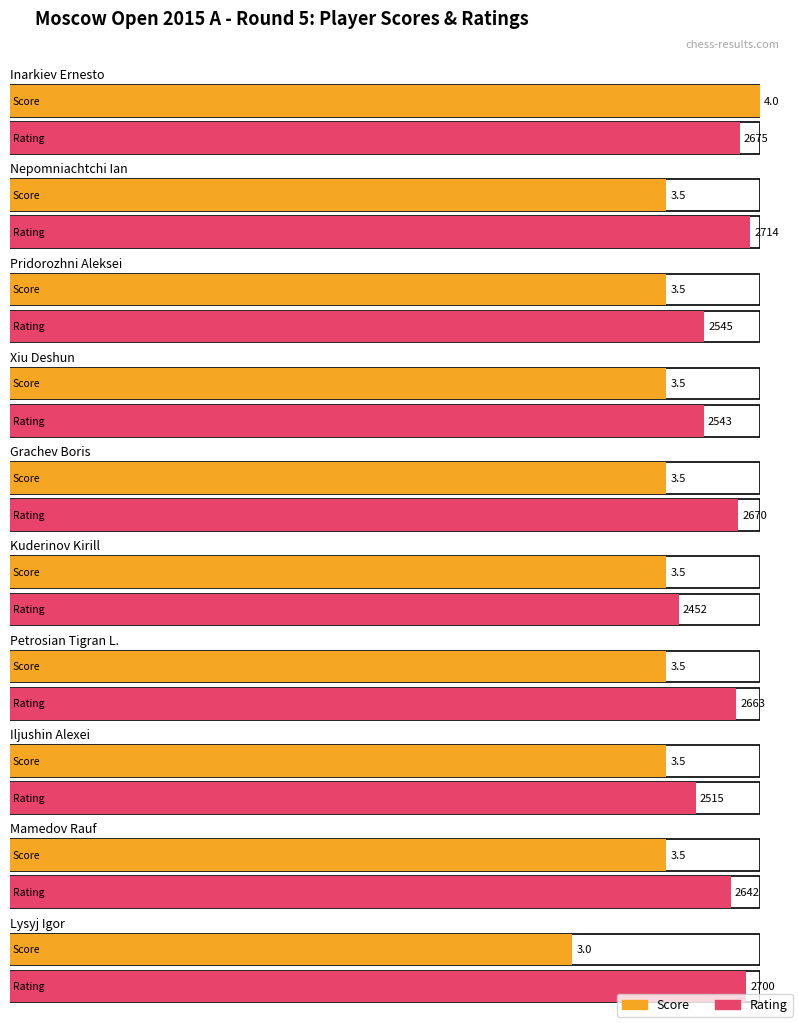

What is the approximate value of Average utilization at Xiu Deshun?

3.5